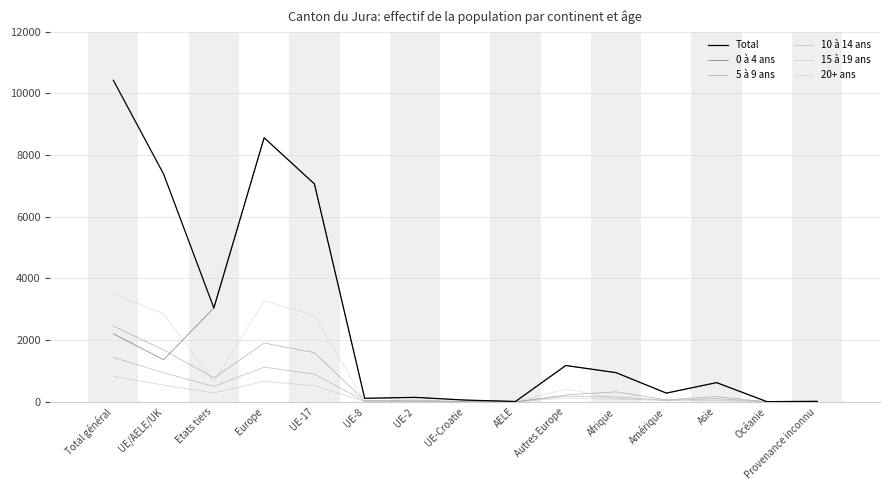

How many distinct data groups are displayed?

6